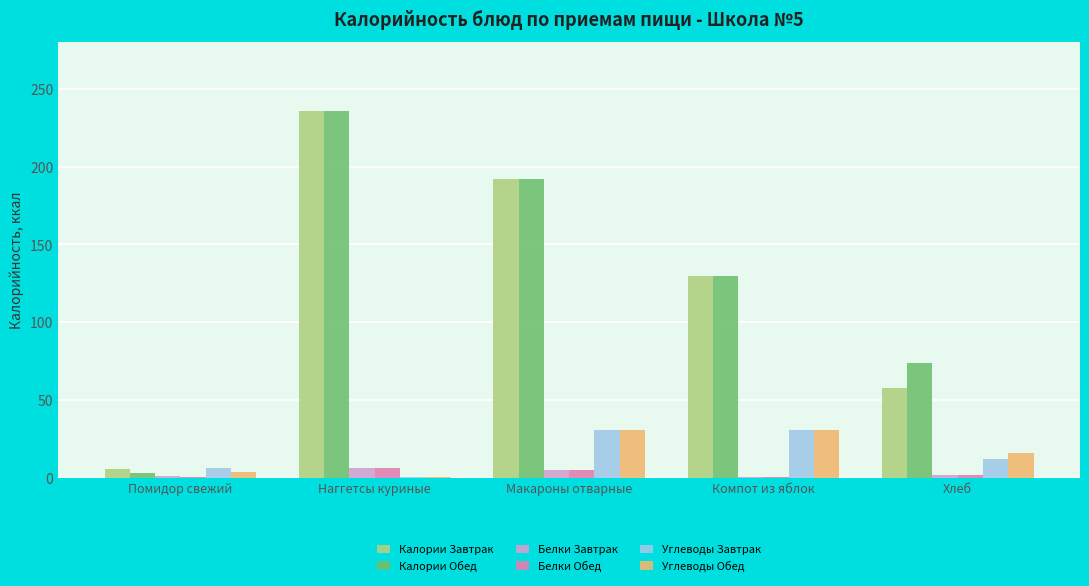

Which series has the largest range (max minus min)?

Калории Обед